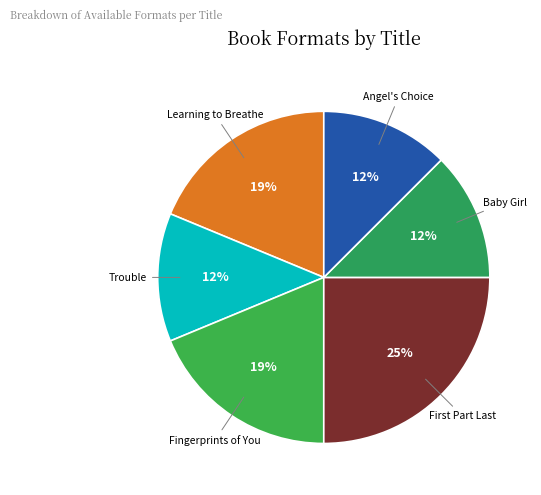

To the nearest percent, what is the average slice percentage?

17%